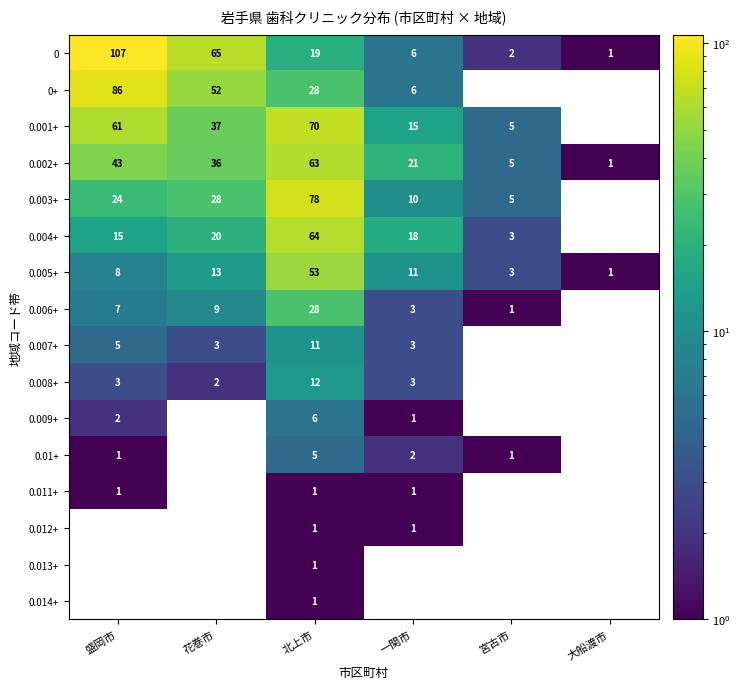

Is it true that 0.006+ equals 1 at 宮古市?

True